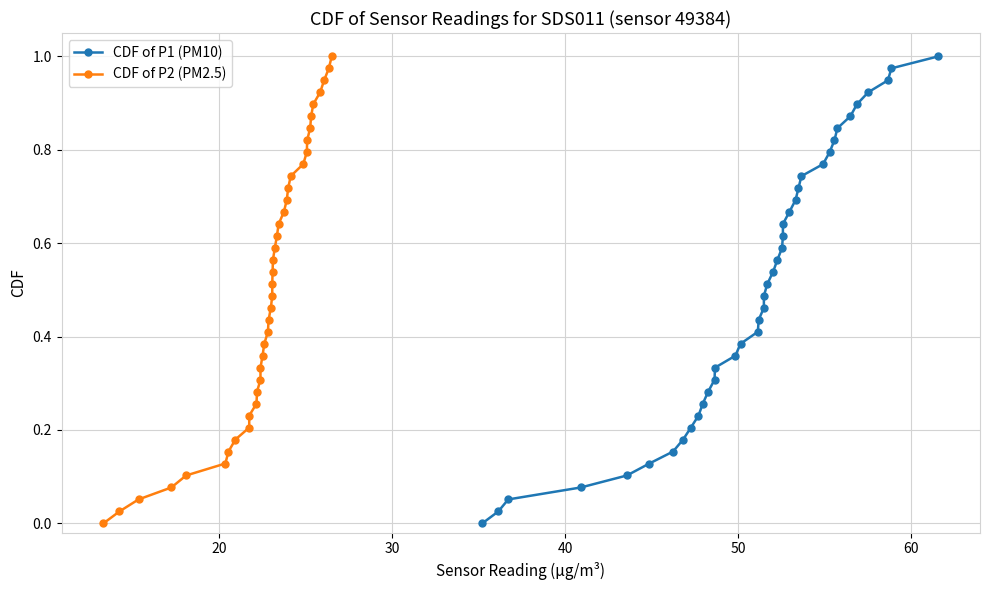

Reading left to right, transcribe all the data shown in this chart.

CDF of P1 (PM10): 0.0	0.0	0.1	0.1	0.1	0.1	0.2	0.2	0.2	0.2	0.3	0.3	0.3	0.3	0.4	0.4	0.4	0.4	0.5	0.5	0.5	0.5	0.6	0.6	0.6	0.6	0.7	0.7	0.7	0.7	0.8	0.8	0.8	0.8	0.9	0.9	0.9	0.9	1.0	1.0
CDF of P2 (PM2.5): 0.0	0.0	0.1	0.1	0.1	0.1	0.2	0.2	0.2	0.2	0.3	0.3	0.3	0.3	0.4	0.4	0.4	0.4	0.5	0.5	0.5	0.5	0.6	0.6	0.6	0.6	0.7	0.7	0.7	0.7	0.8	0.8	0.8	0.8	0.9	0.9	0.9	0.9	1.0	1.0